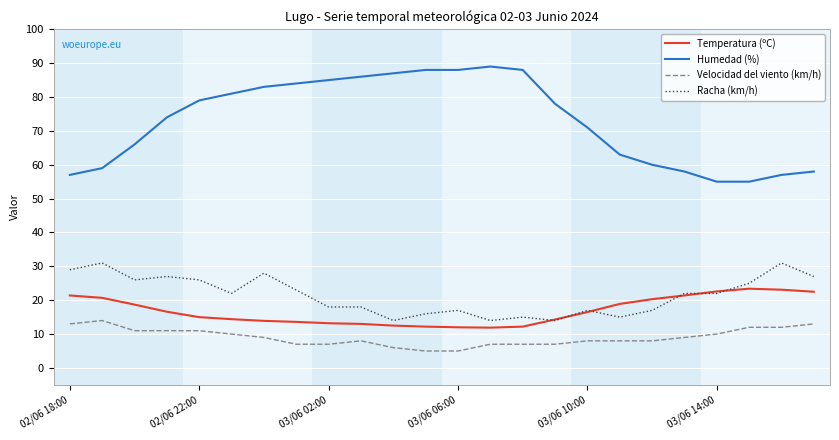

Which series has the largest total across all categories?

Humedad (%)